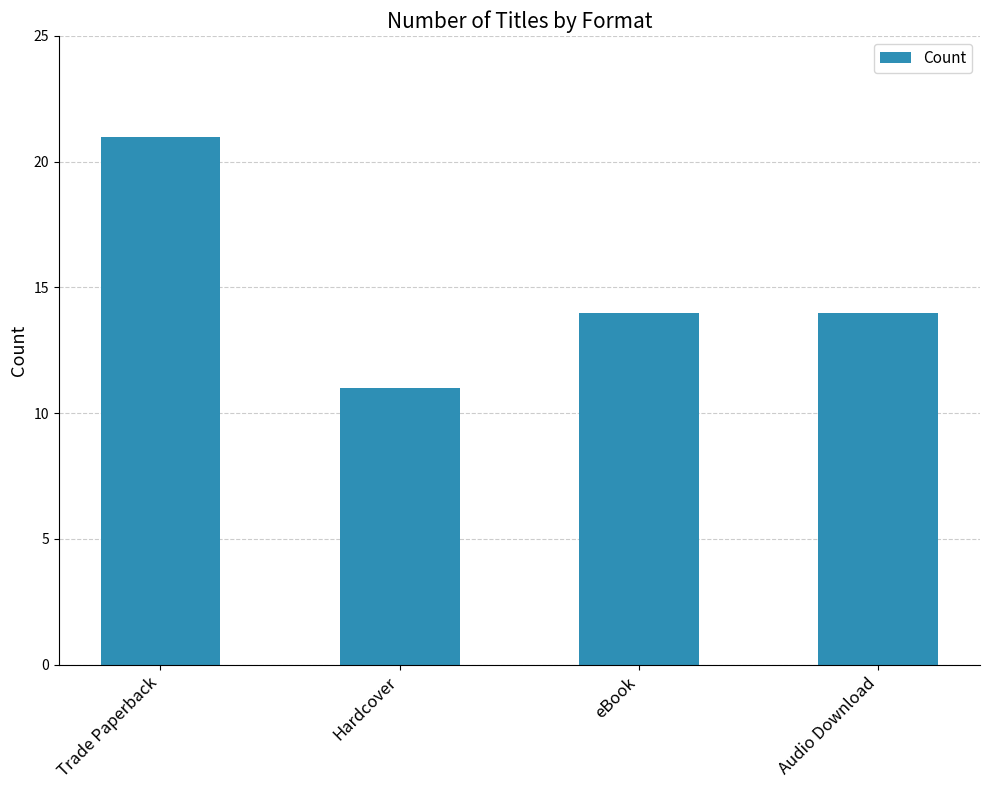

Reading left to right, transcribe all the data shown in this chart.

21	11	14	14